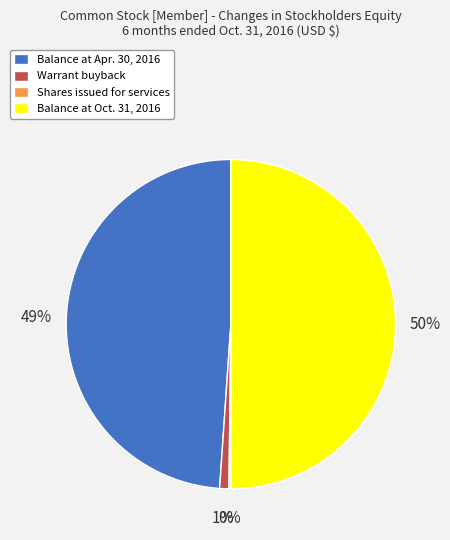

Do Balance at Oct. 31, 2016 and Balance at Apr. 30, 2016 together represent more than half of the pie?

Yes